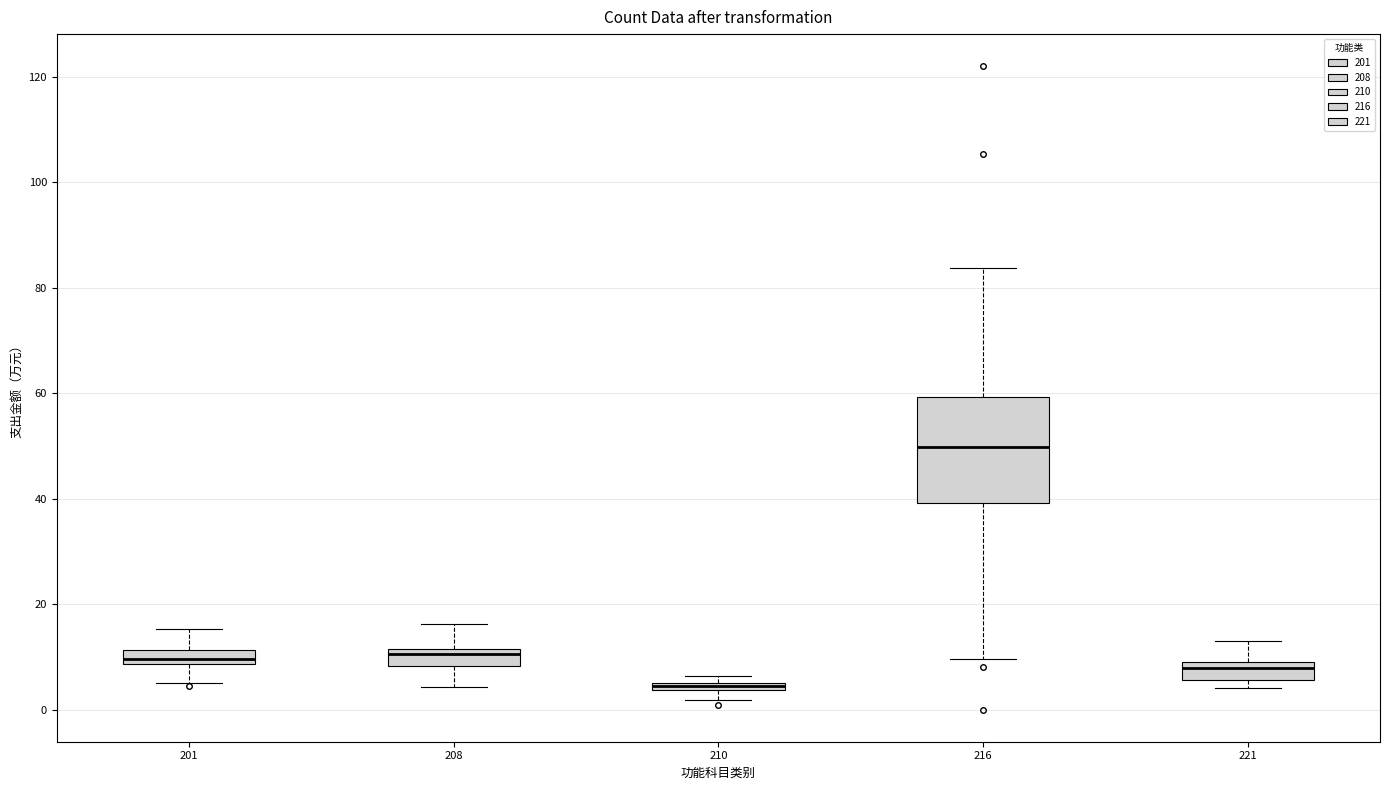

Which box has the highest median line?

216